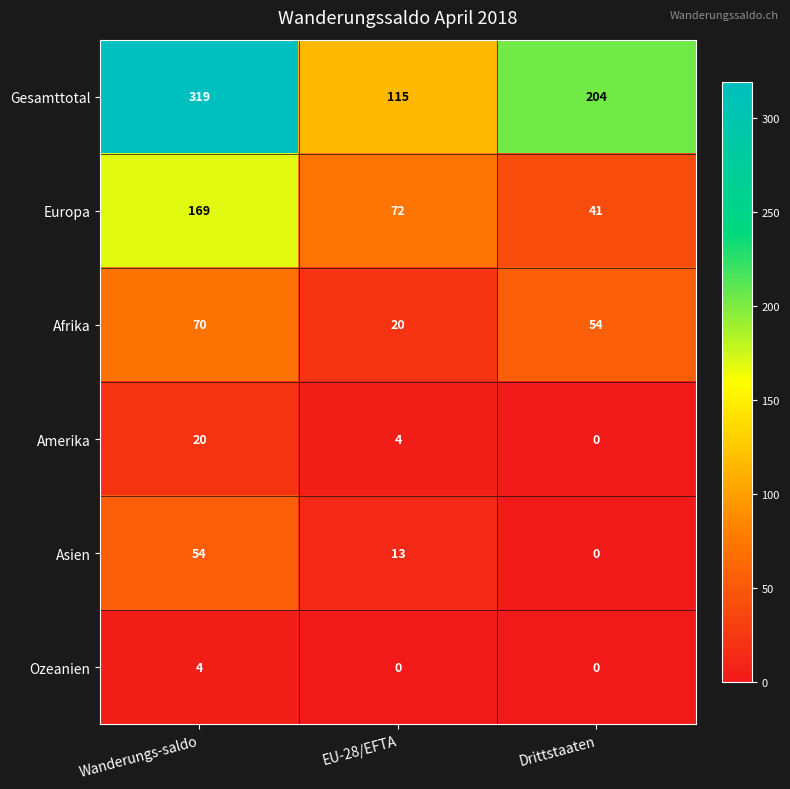

At EU-28/EFTA, list the series in order from smallest to largest.

Ozeanien, Amerika, Asien, Afrika, Europa, Gesamttotal